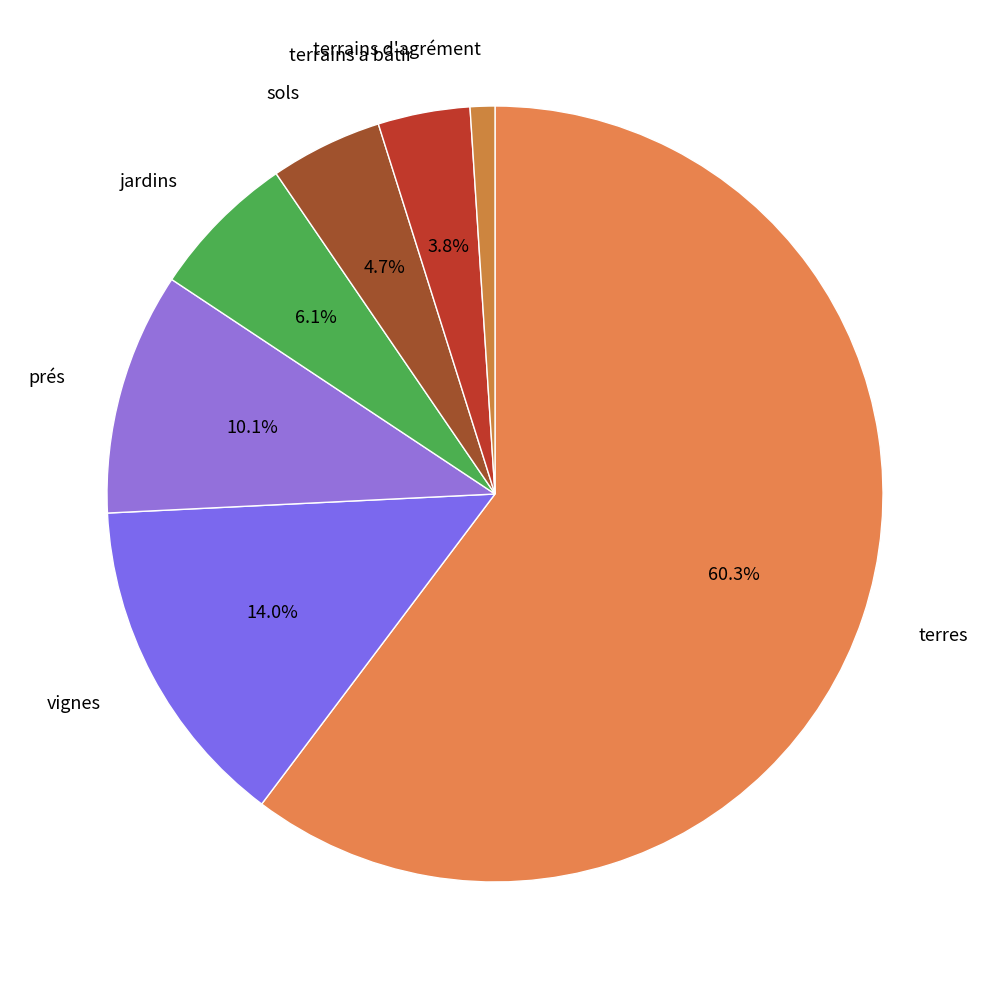

Which has a higher value, terrains d'agrément or terres?

terres